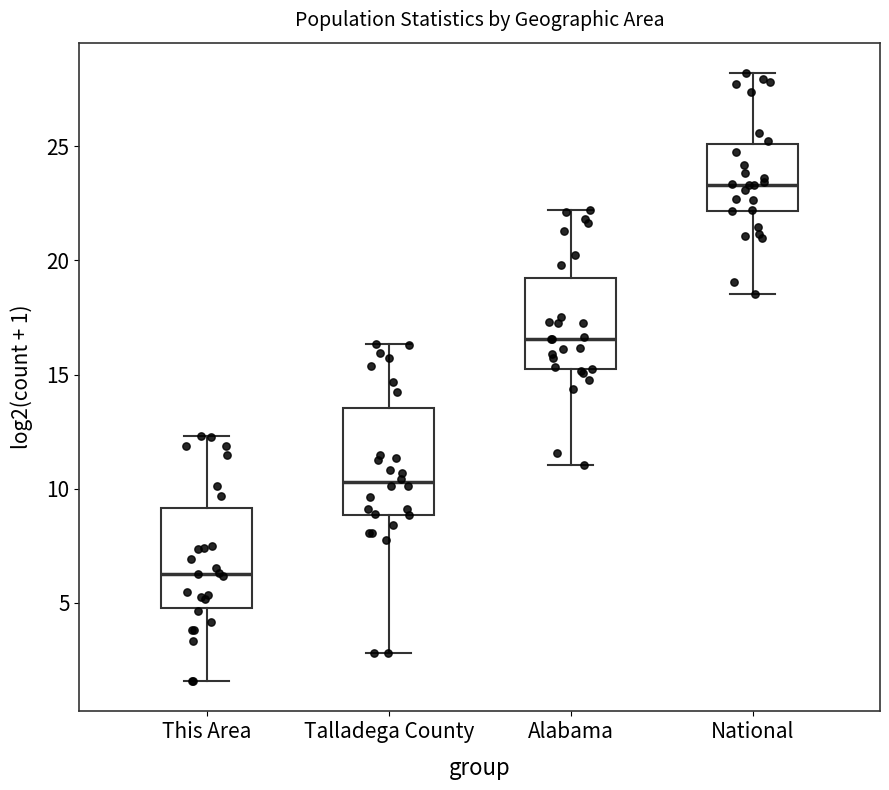

Which box's median line is the highest?

National